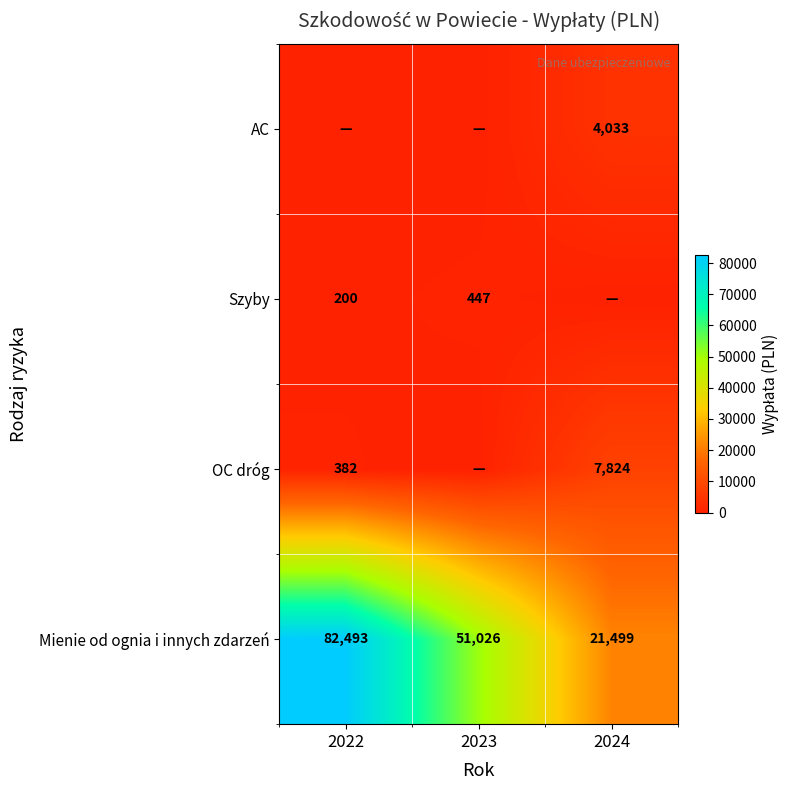

At which label does Mienie od ognia i innych zdarzeń reach its minimum?

2024